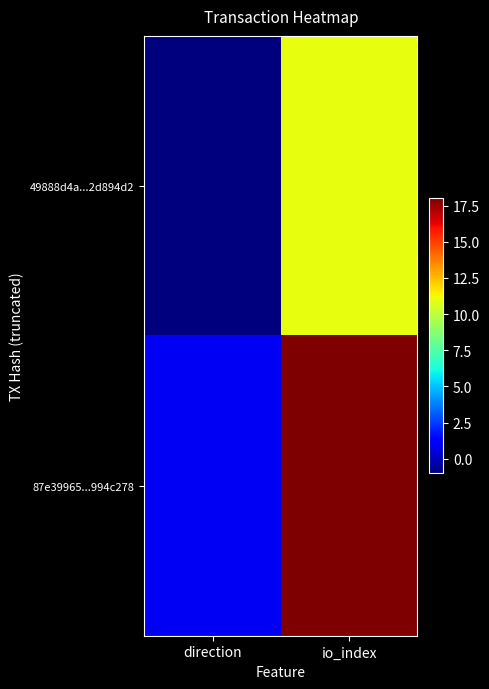

Which label corresponds to the smallest value in the chart?

direction